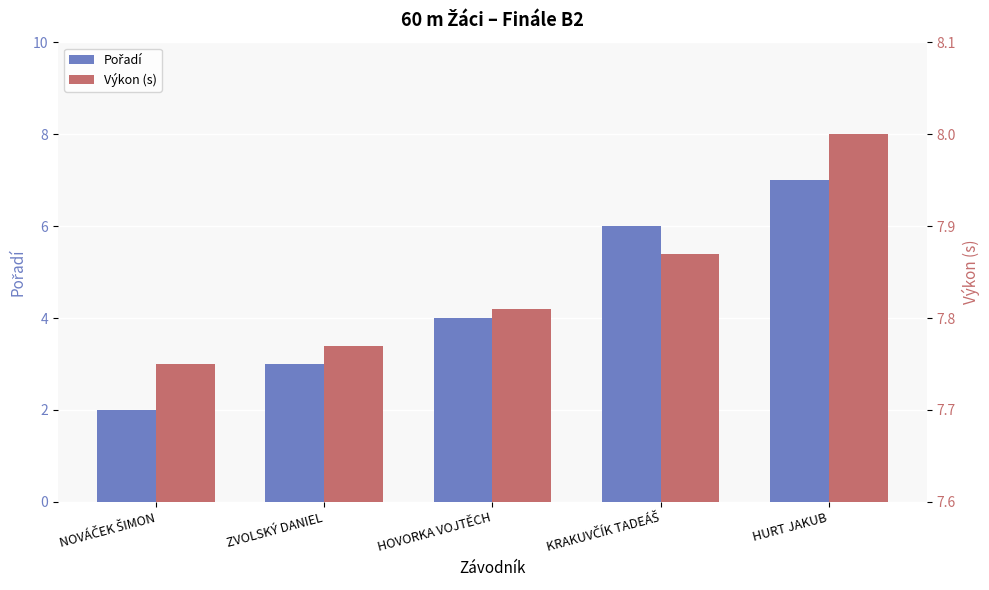

What position from the left is ZVOLSKÝ DANIEL?

2